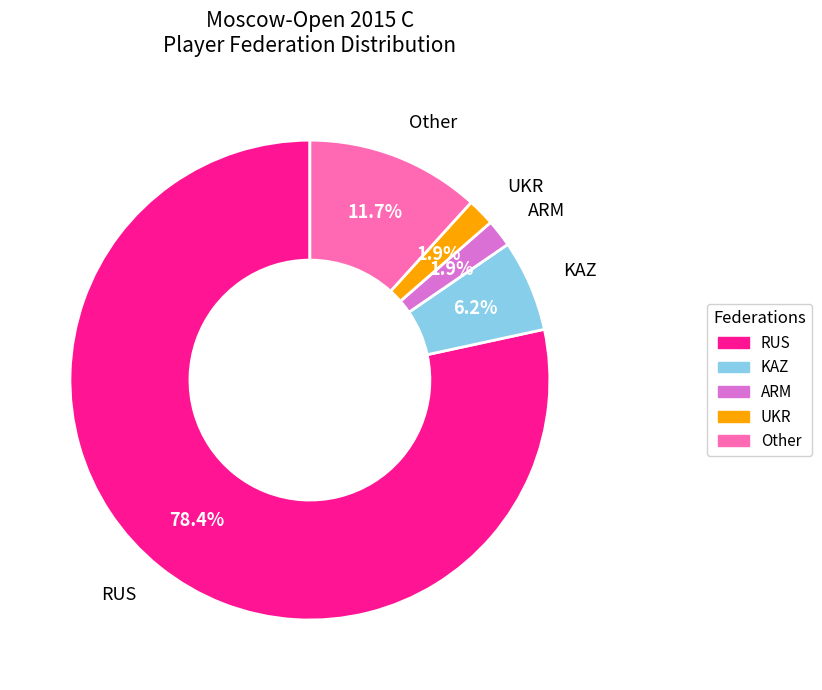

How many segments does this pie chart have?

5